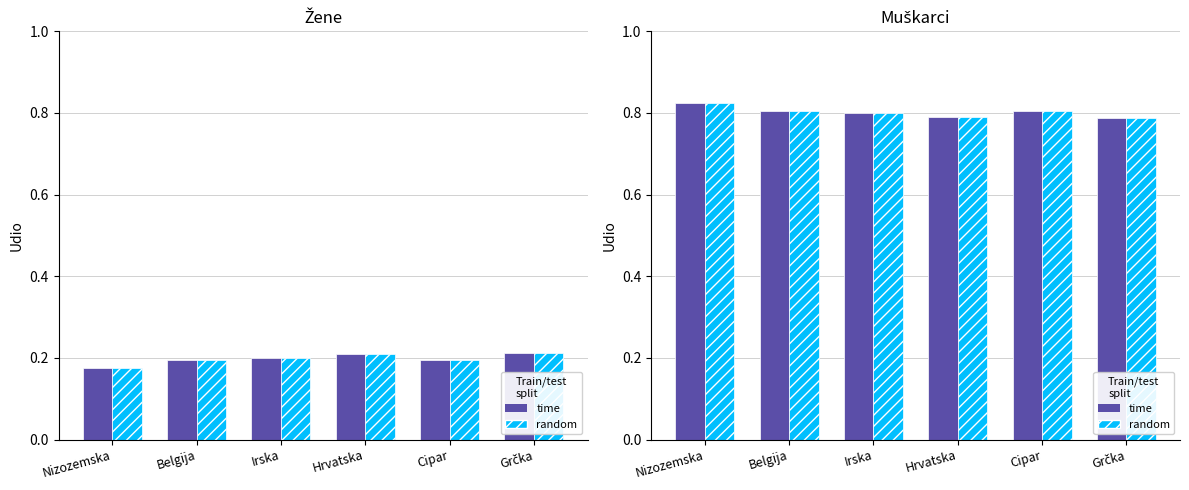

Where is Muškarci (time) nearest to the value 0?

Grčka